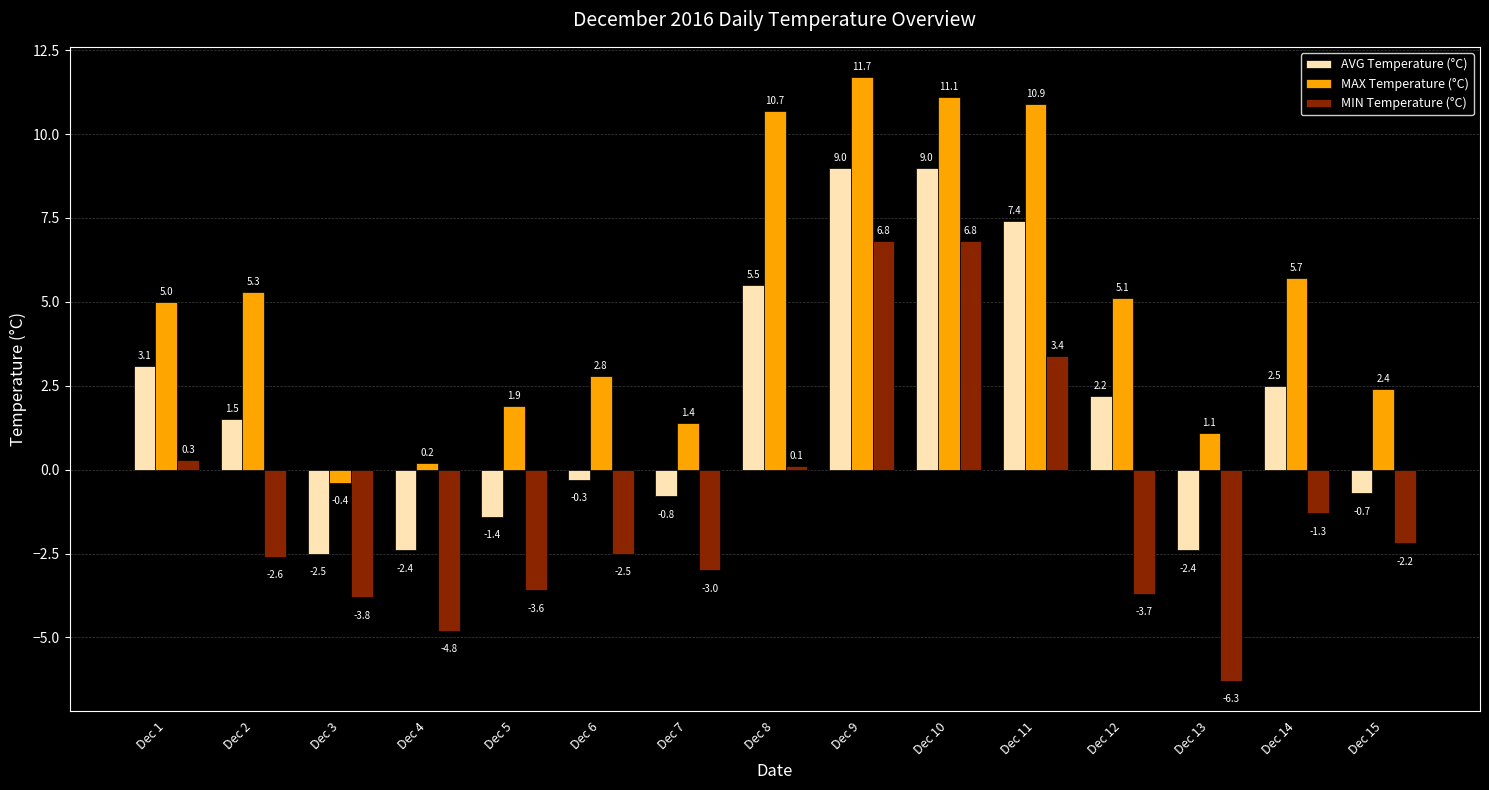

Which series changed the most between Dec 4 and Dec 13?

MIN Temperature (°C)